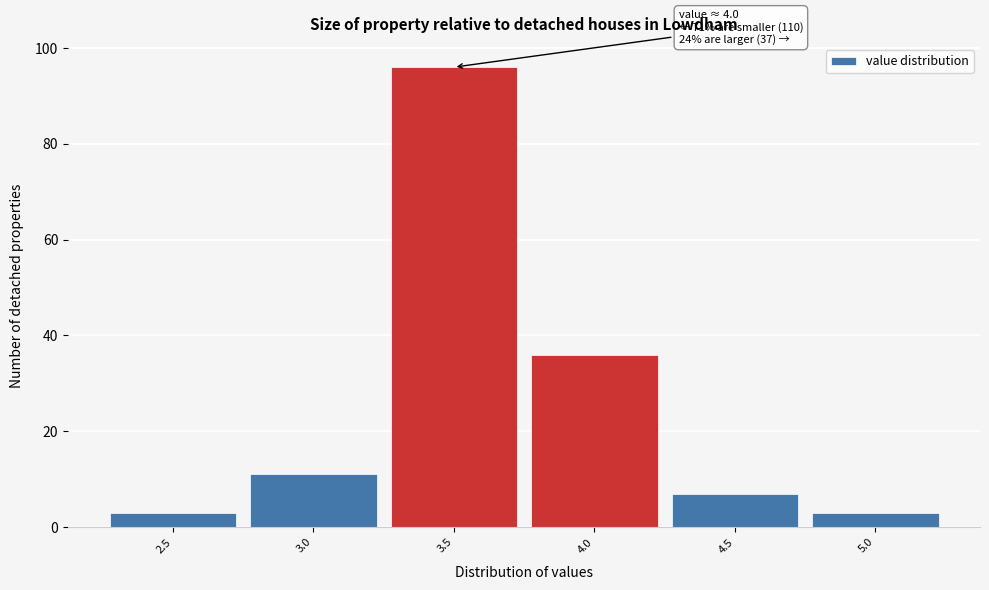

Reading left to right, list all the values displayed in this chart.

2.5=3	3.0=11	3.5=96	4.0=36	4.5=7	5.0=3